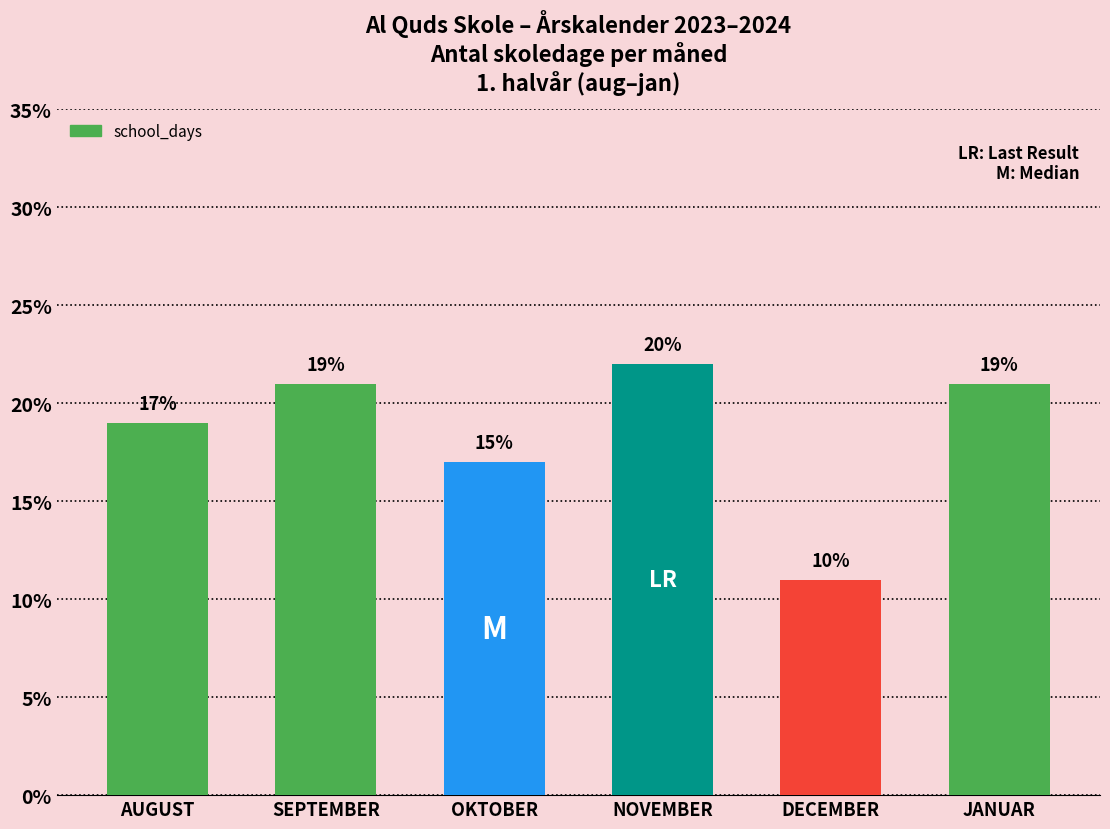

Reading right to left, extract all data points from this chart.

JANUAR=21	DECEMBER=11	NOVEMBER=22	OKTOBER=17	SEPTEMBER=21	AUGUST=19